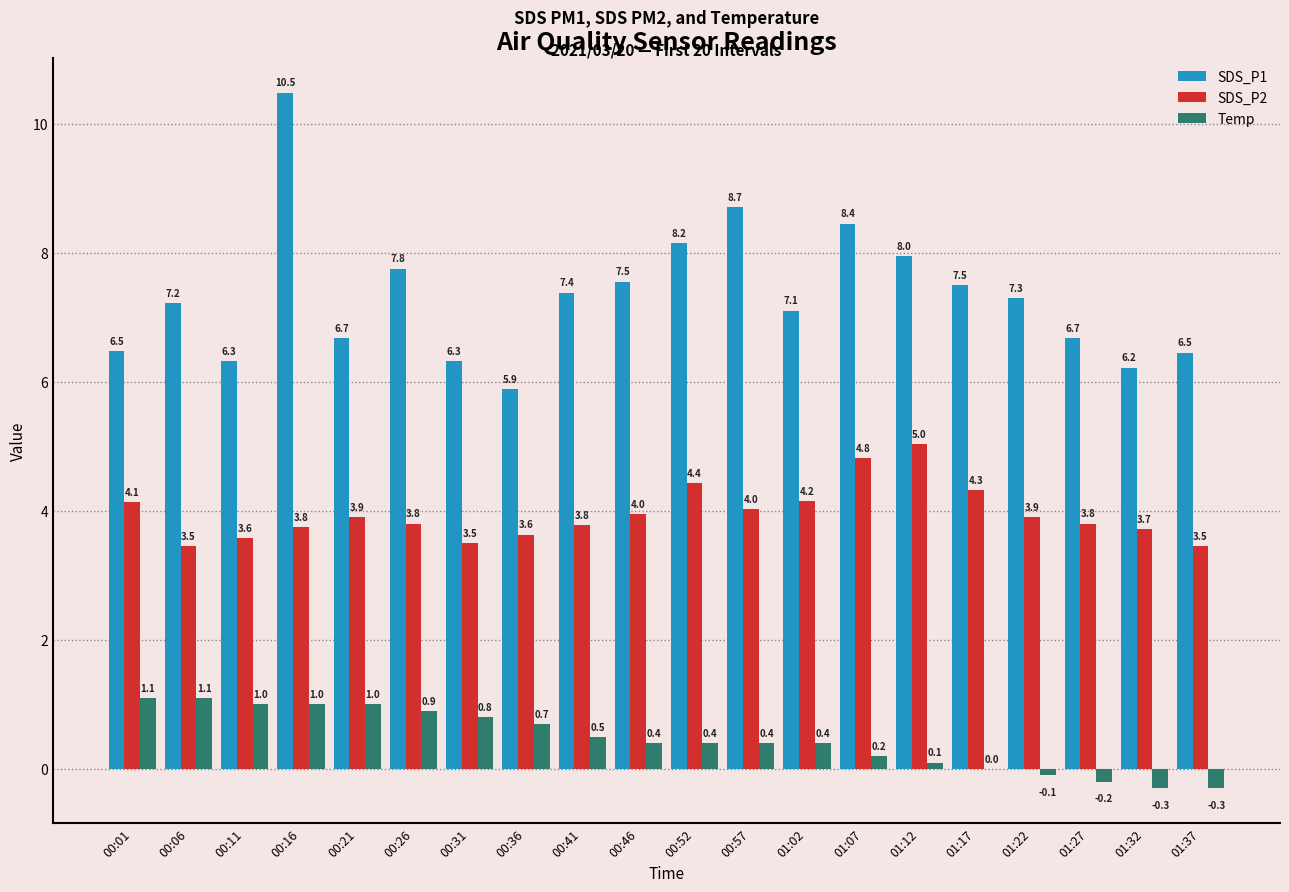

Which series changed the most between 00:31 and 00:52?

SDS_P1